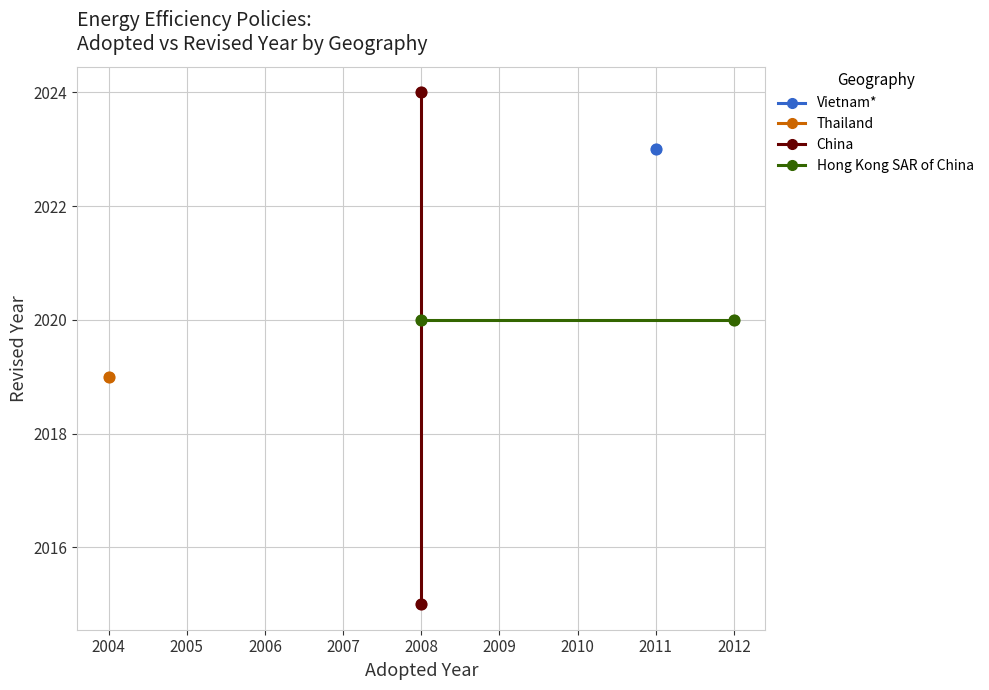

Which series has the largest Y range (max minus min)?

China